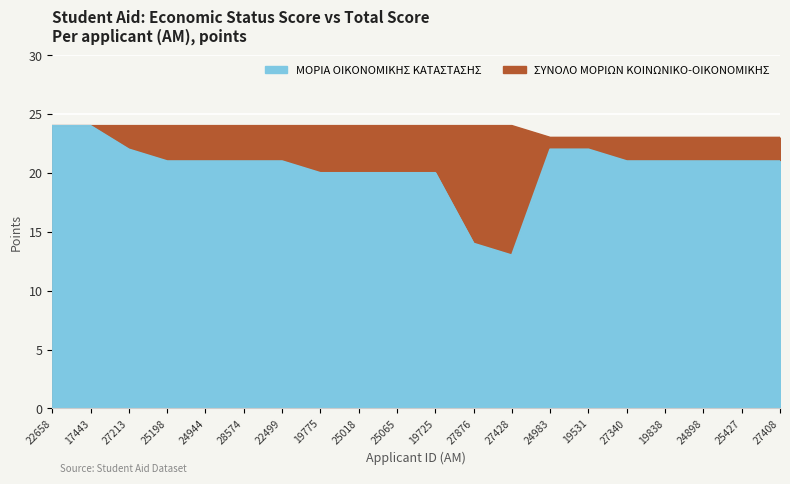

The ΣΥΝΟΛΟ ΜΟΡΙΩΝ ΚΟΙΝΩΝΙΚΟ-ΟΙΚΟΝΟΜΙΚΗΣ ΚΑΤΑ series shows 12 at 19531. True or false?

False